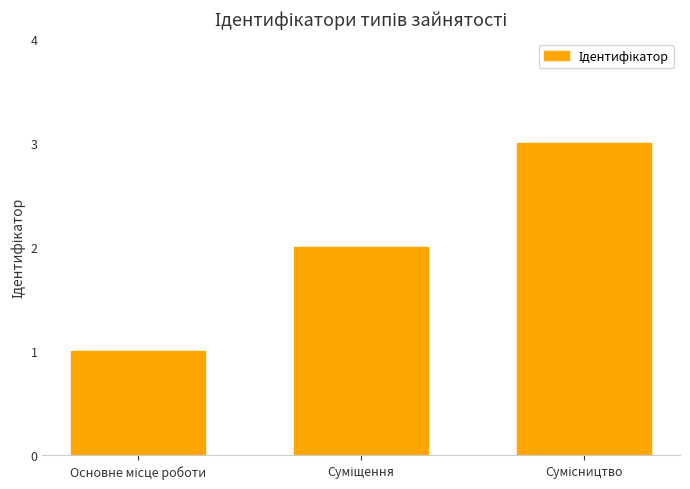

What is the sum of all values?

6